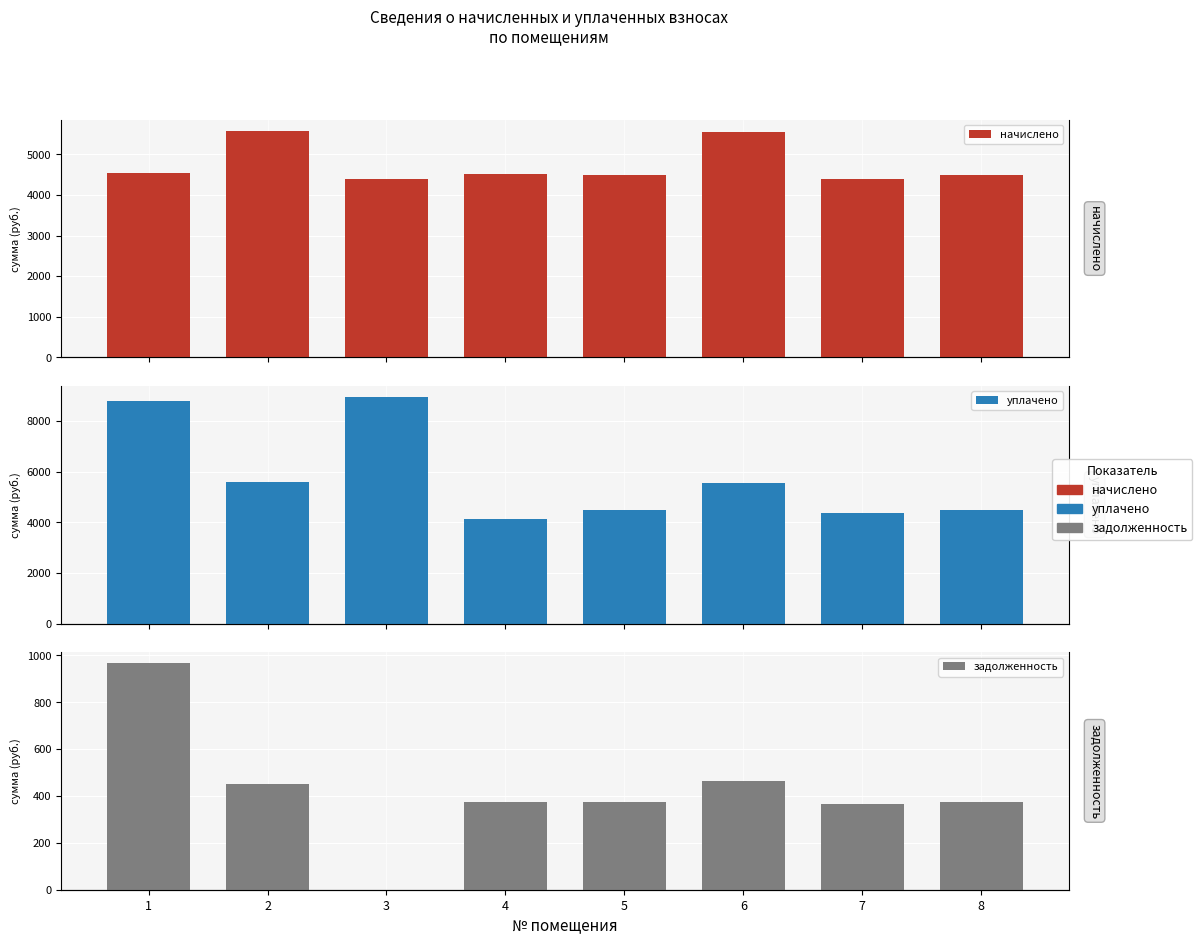

Reading left to right, extract all data points from this chart.

начислено: 4544.6	5572.8	4389.1	4510.1	4501.4	5555.5	4389.1	4492.8
уплачено: 8792.6	5589.1	8935.8	4133.4	4485.8	5536.2	4373.9	4477.2
задолженность: 966.3	450.8	0.0	375.8	375.1	463.0	365.8	374.4